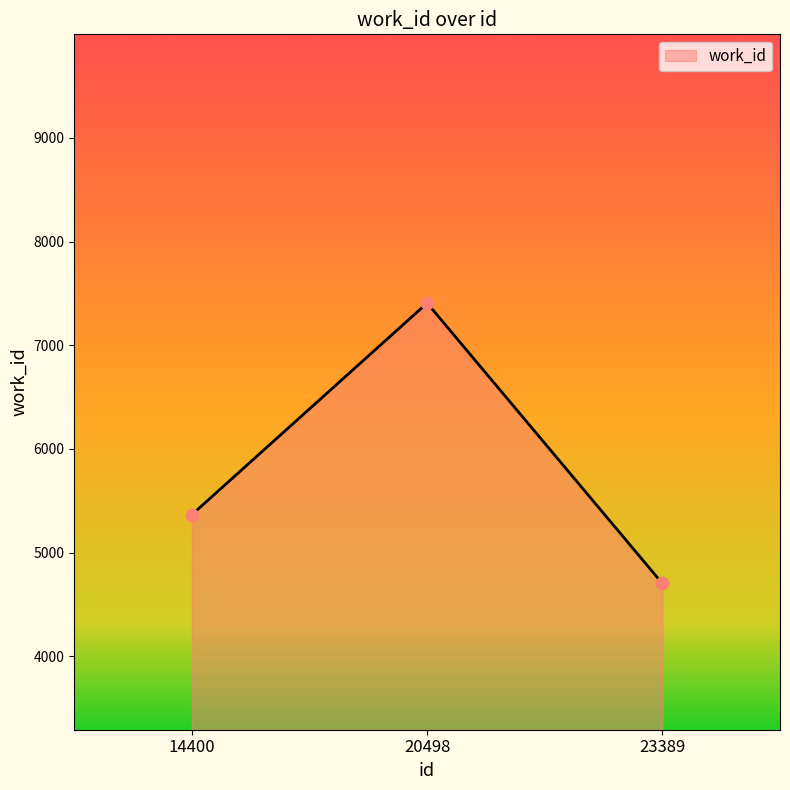

What is the change in value from 14400 to 20498?

+2041